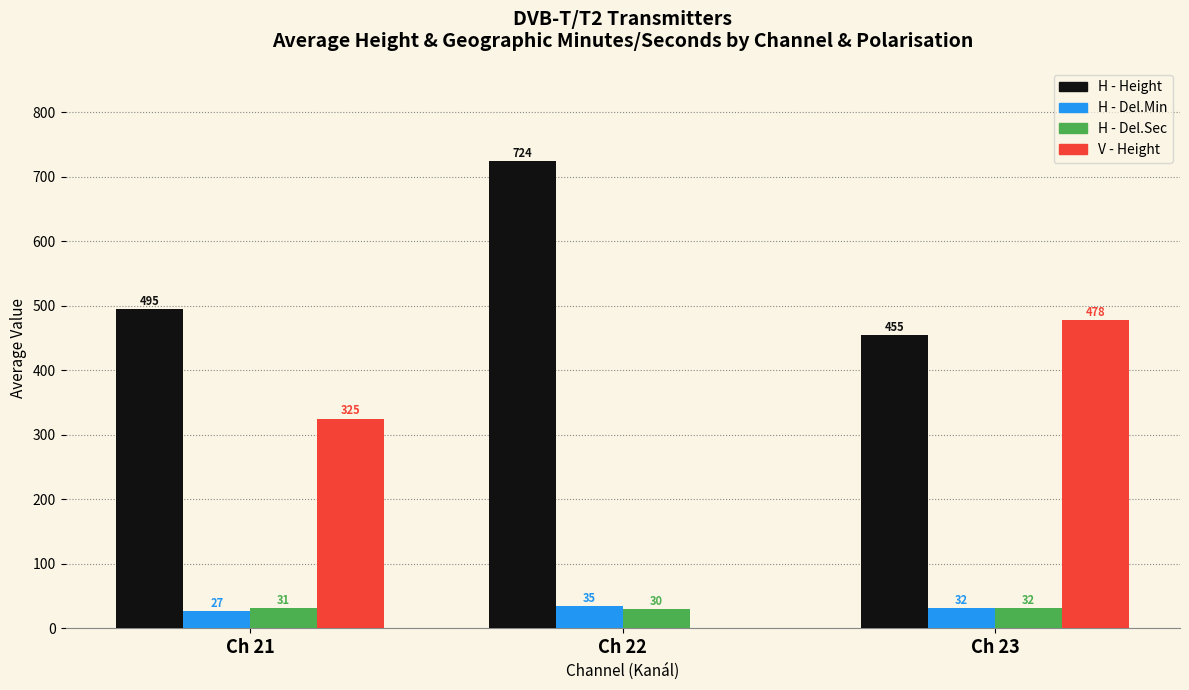

True or false: H - Height has a value of 724 at Ch 22.

True